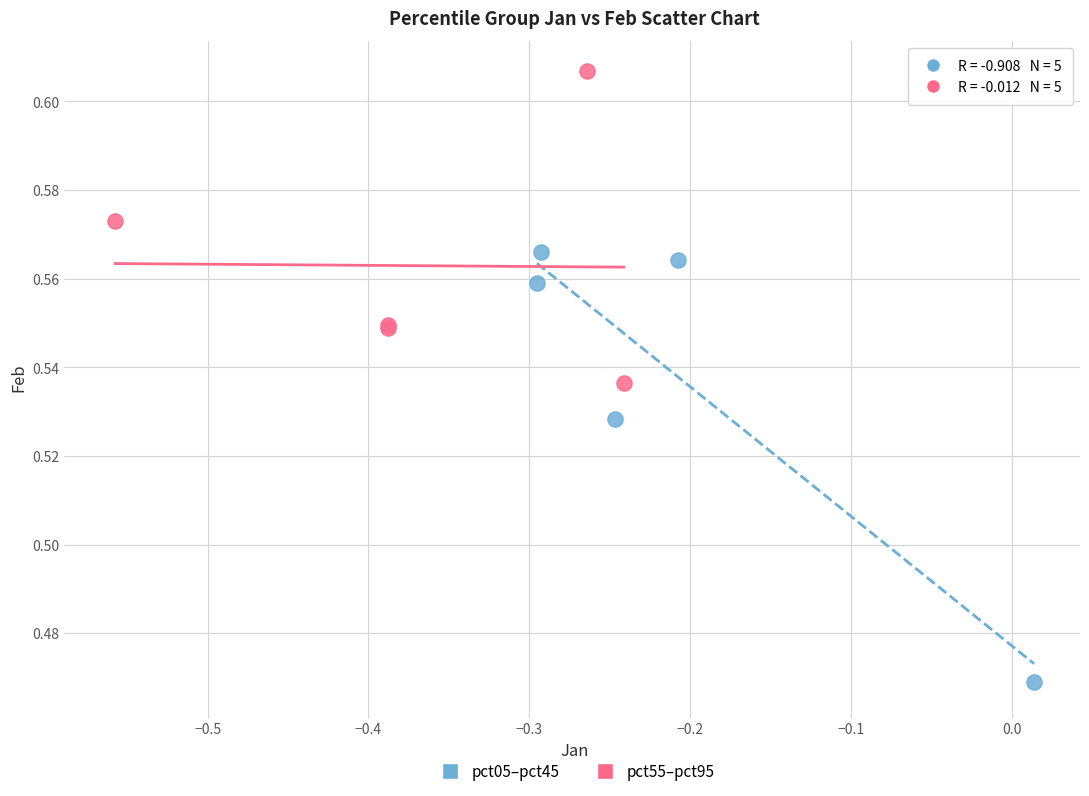

Which series contains the lowest Y value?

pct05–pct45